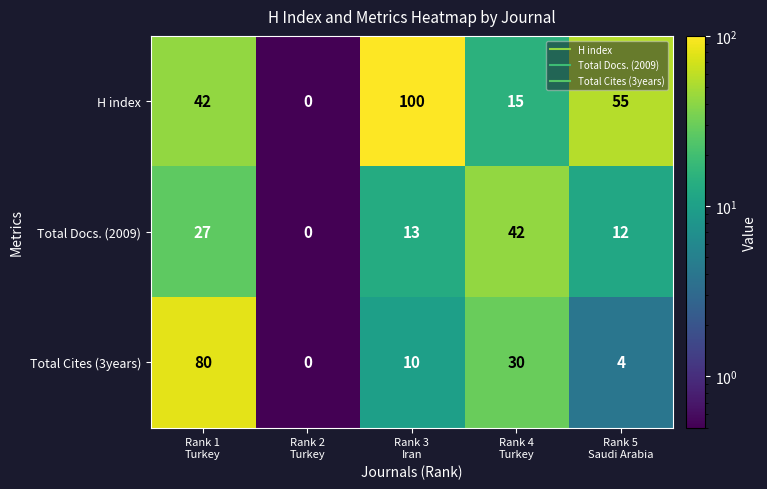

Which series has the widest spread of values?

H index